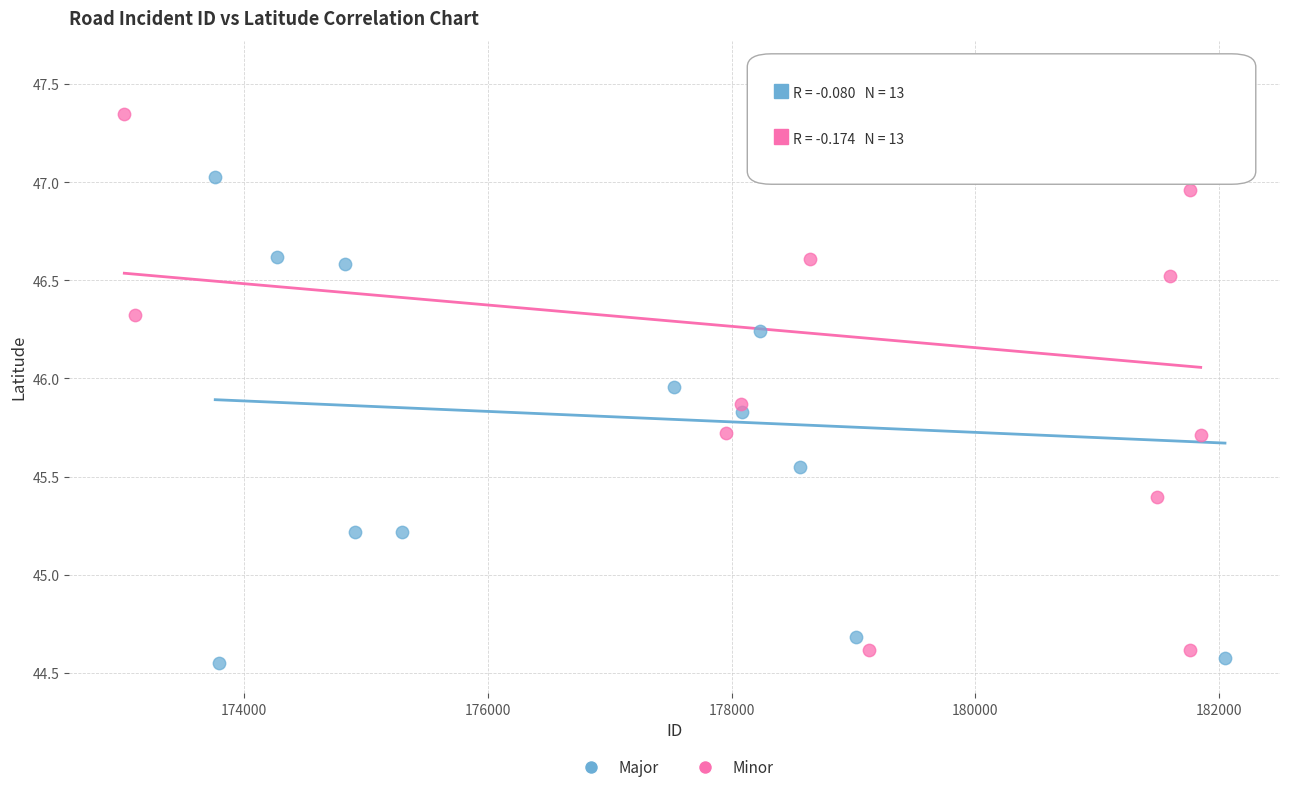

Which series reaches the maximum Y coordinate?

Minor